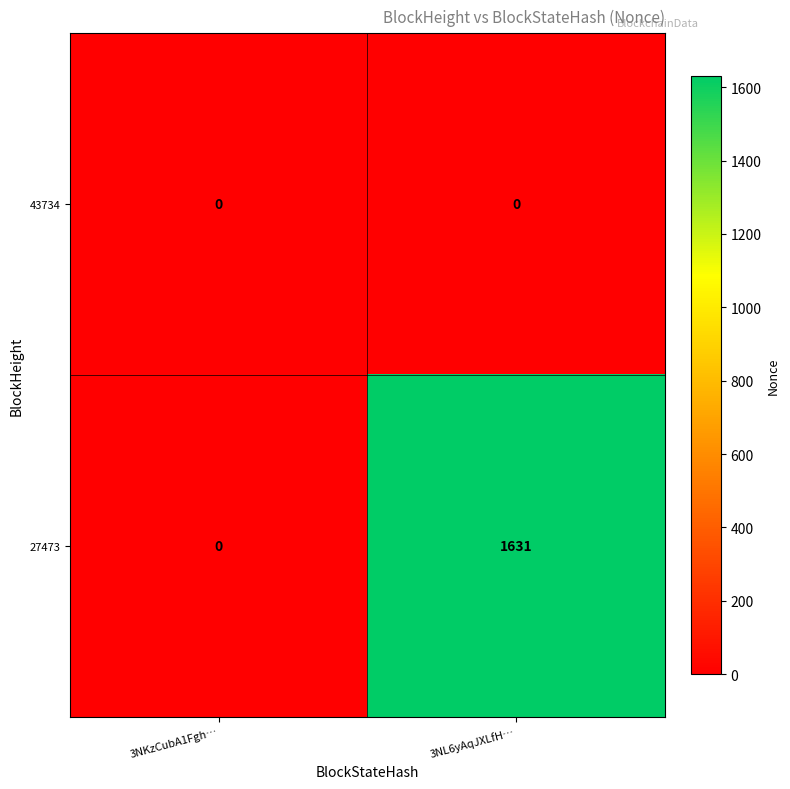

The 43734 series shows 0 at 3NKzCubA1Fgh…. True or false?

True